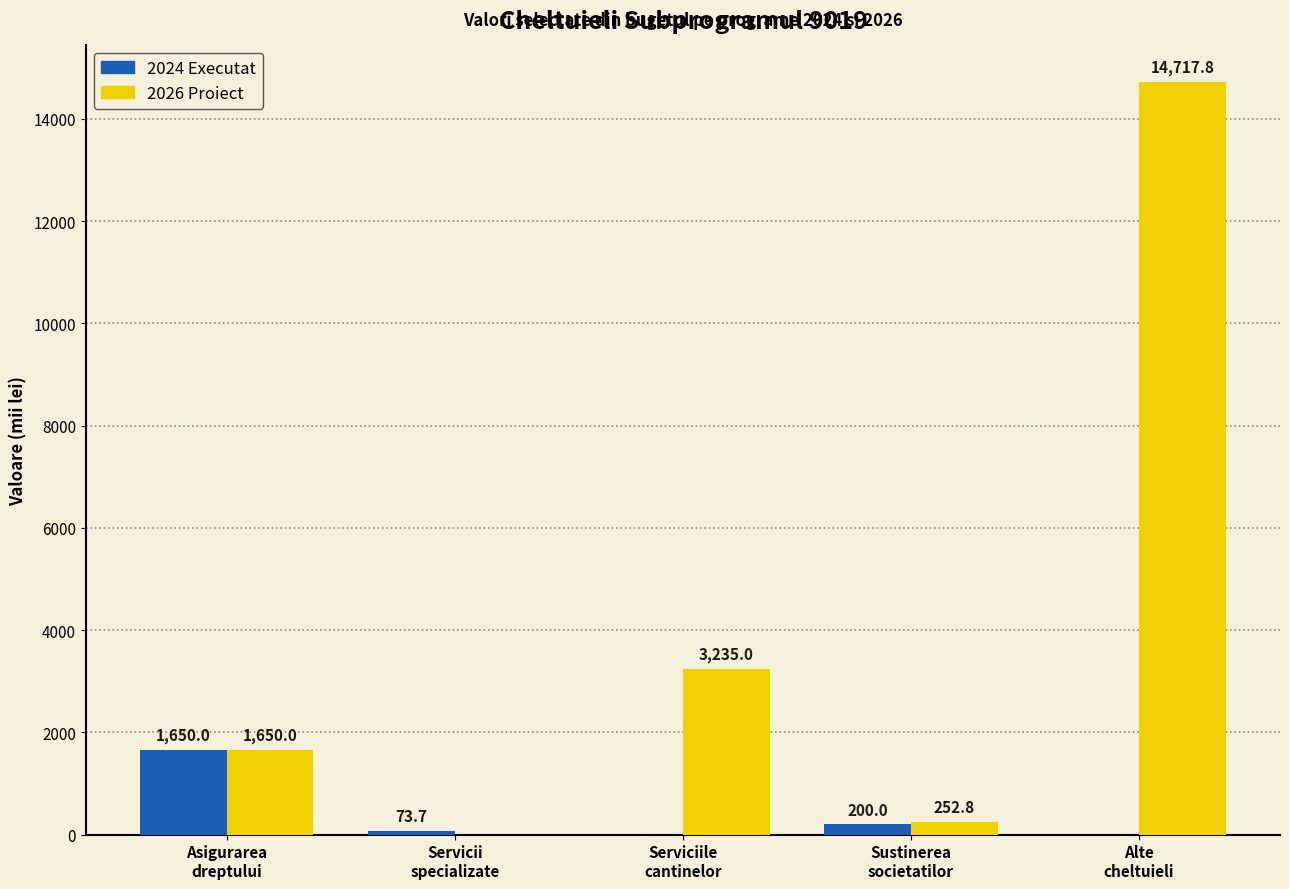

Which series has the largest total across all categories?

2026 Proiect